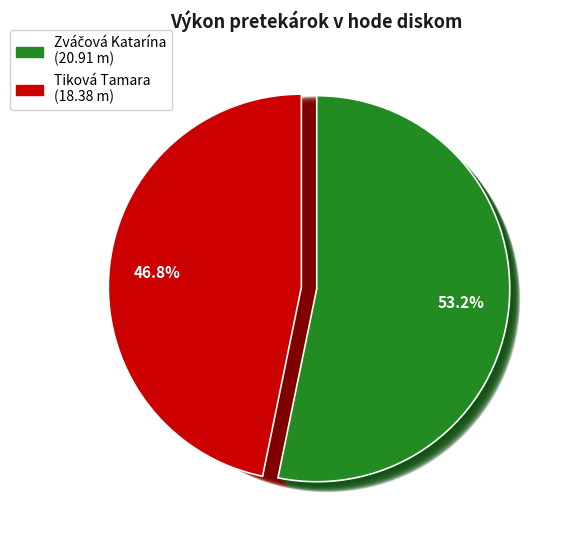

How many segments does this pie chart have?

2